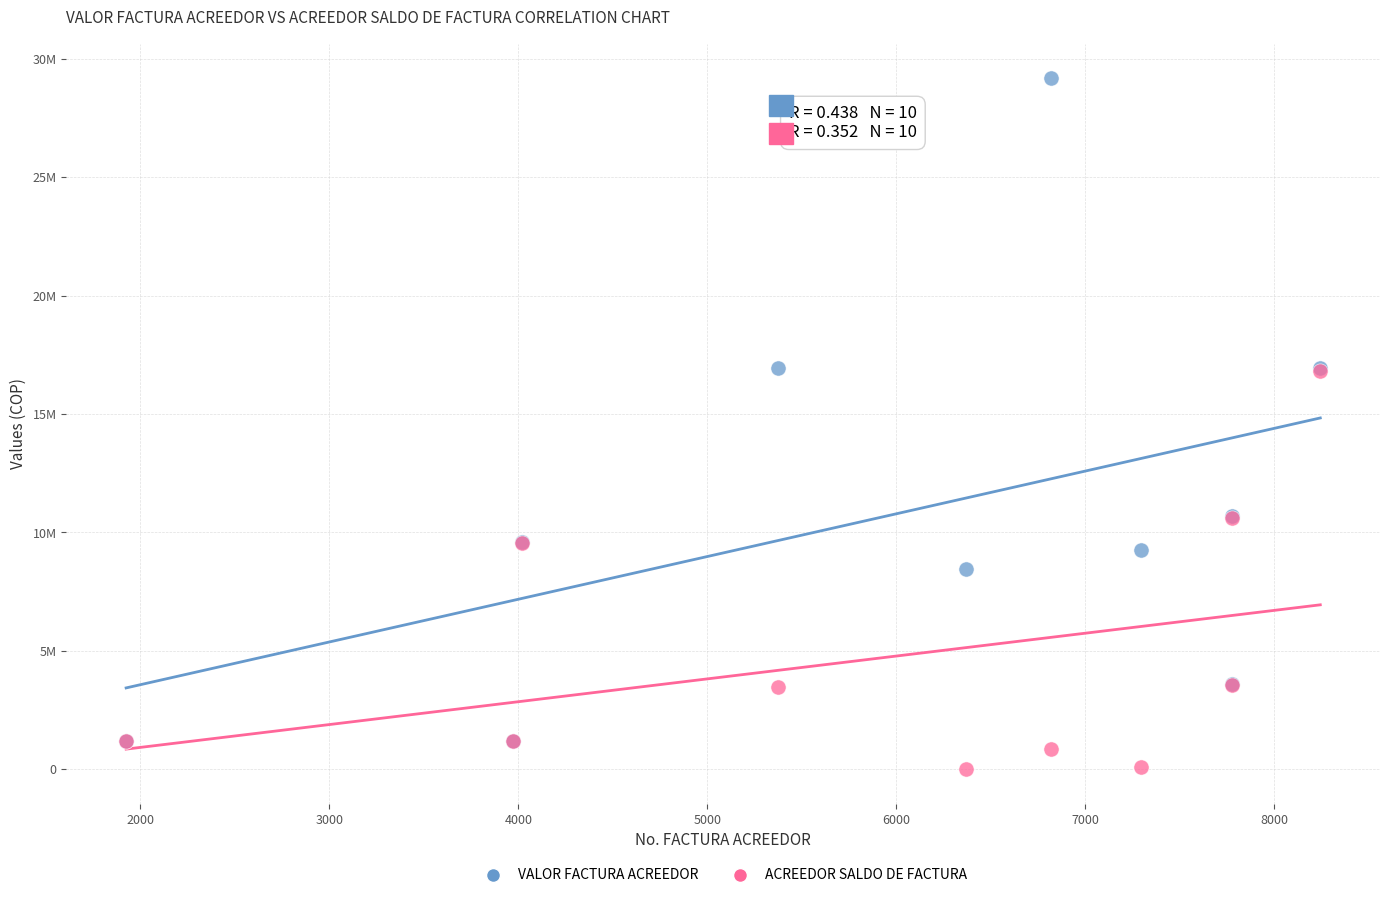

What are all the series names shown in the legend?

VALOR FACTURA ACREEDOR, ACREEDOR SALDO DE FACTURA